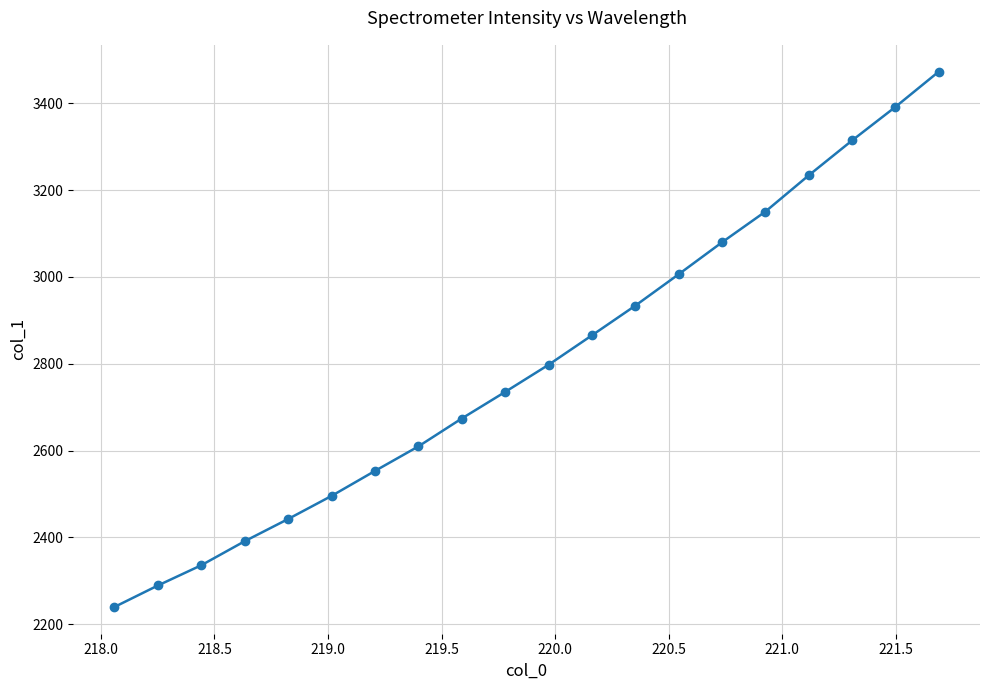

True or false: there are more than 0 points higher than both neighbors.

False